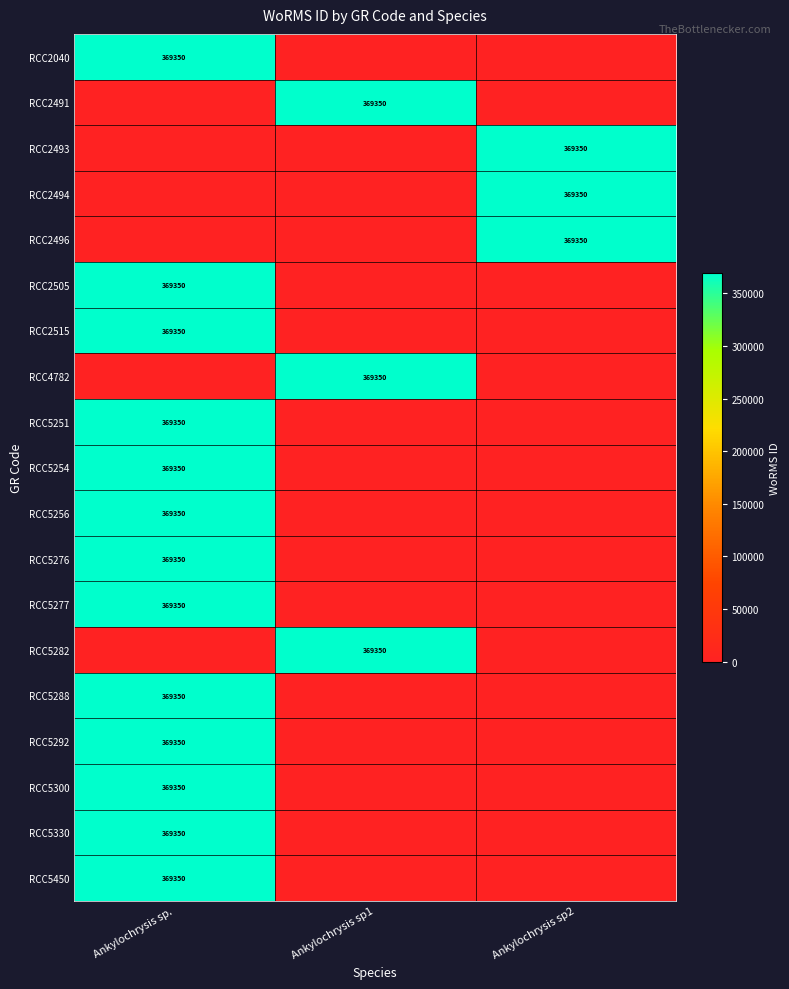

Is it true that RCC5292 equals 505111 at Ankylochrysis sp.?

False